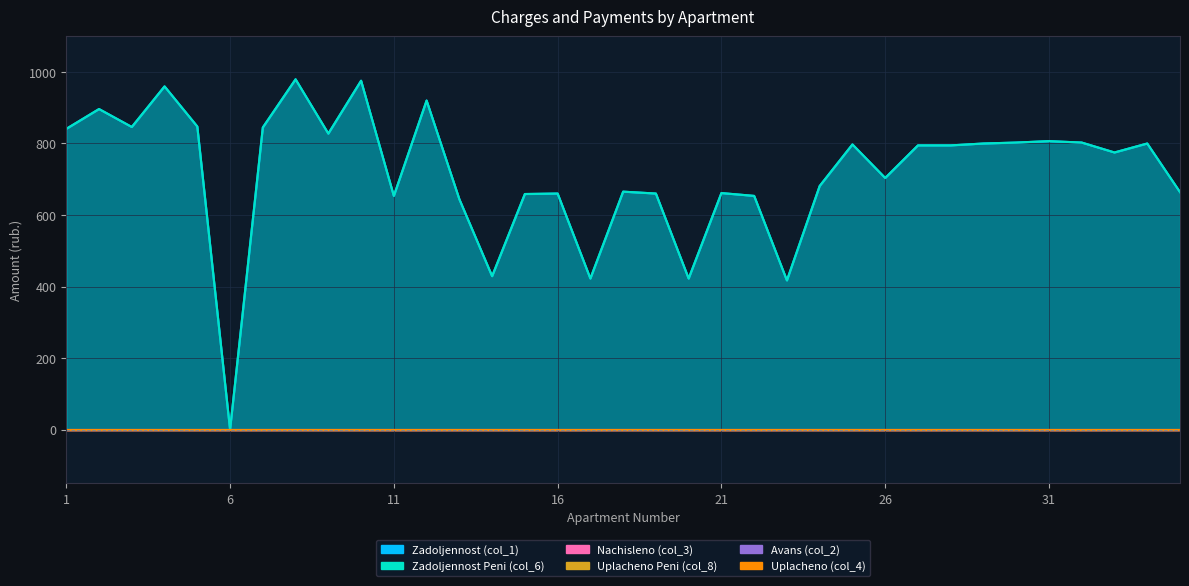

Count the number of data series in this chart.

6